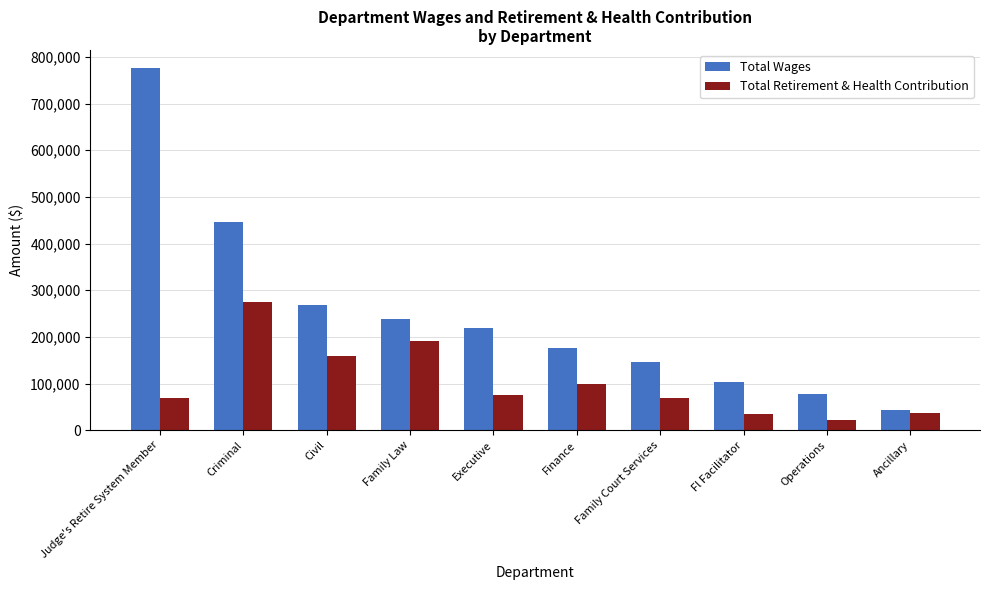

Which series changed the most between Family Law and Fl Facilitator?

Total Retirement & Health Contribution